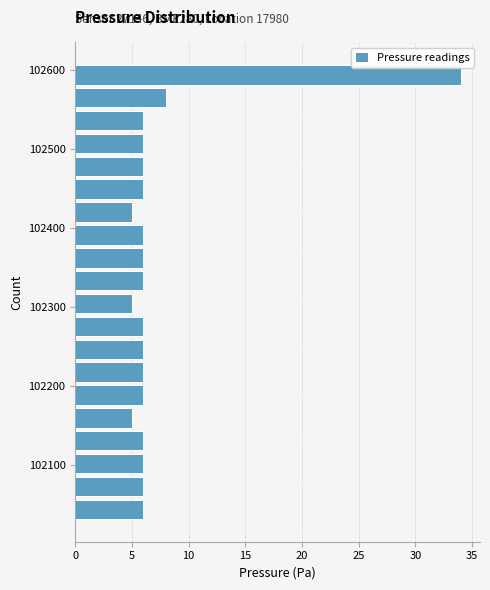

Read against the y-axis, roughly where is the centre of the longest bar?

102590